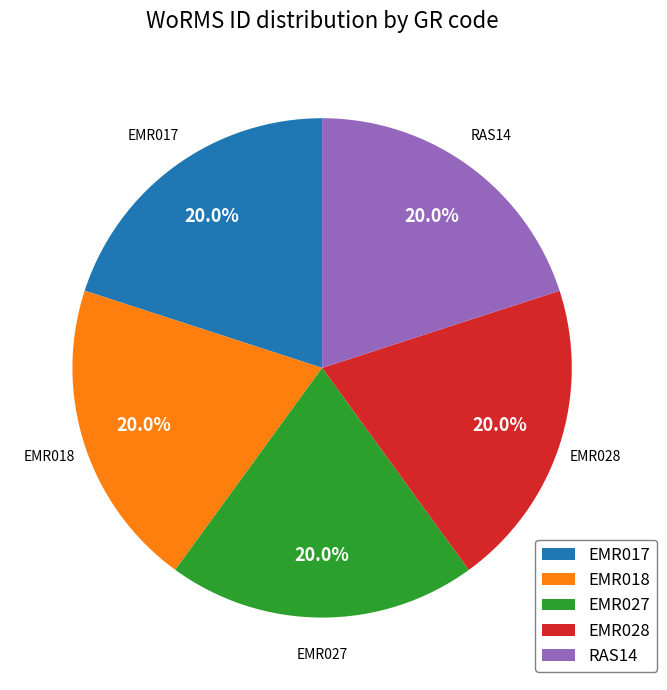

Approximately how many times larger is the value at EMR017 compared to EMR027?

1.0